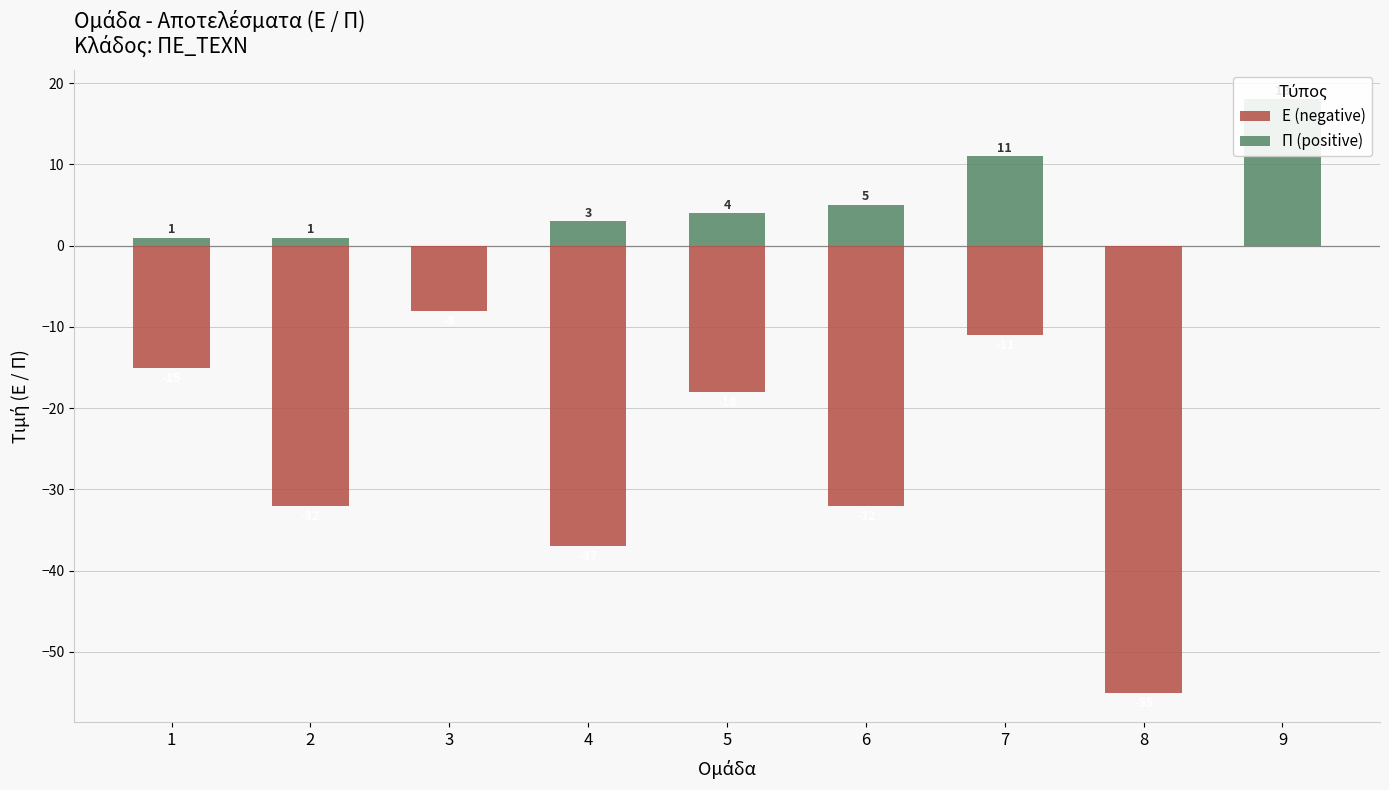

What is the difference between the maximum and minimum values in the Π (positive) series?

18